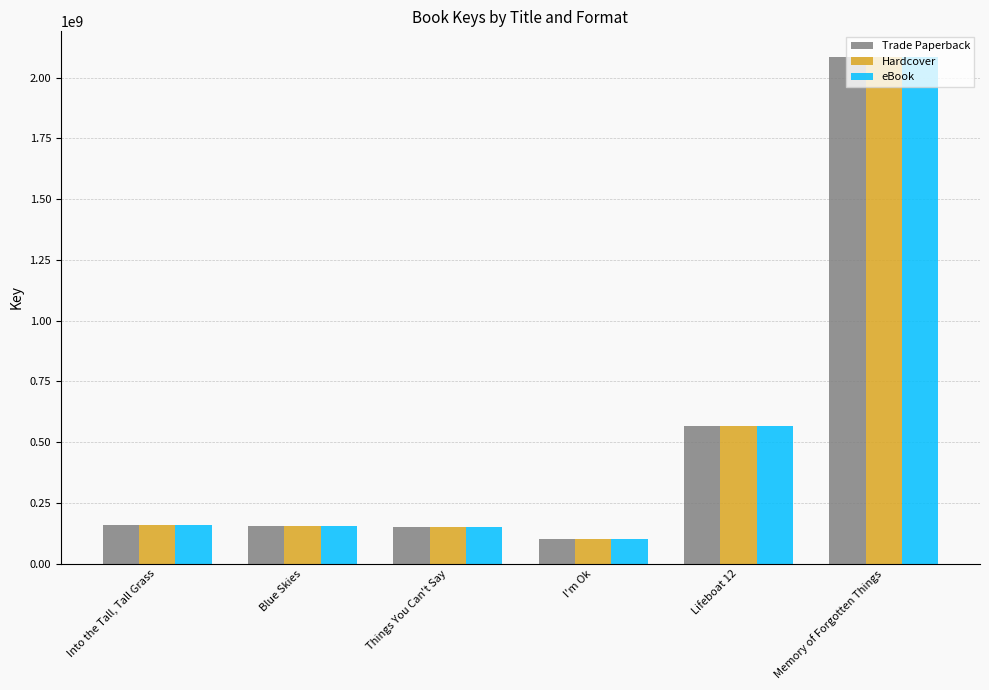

What is the total value across all series at Memory of Forgotten Things?

6259738893